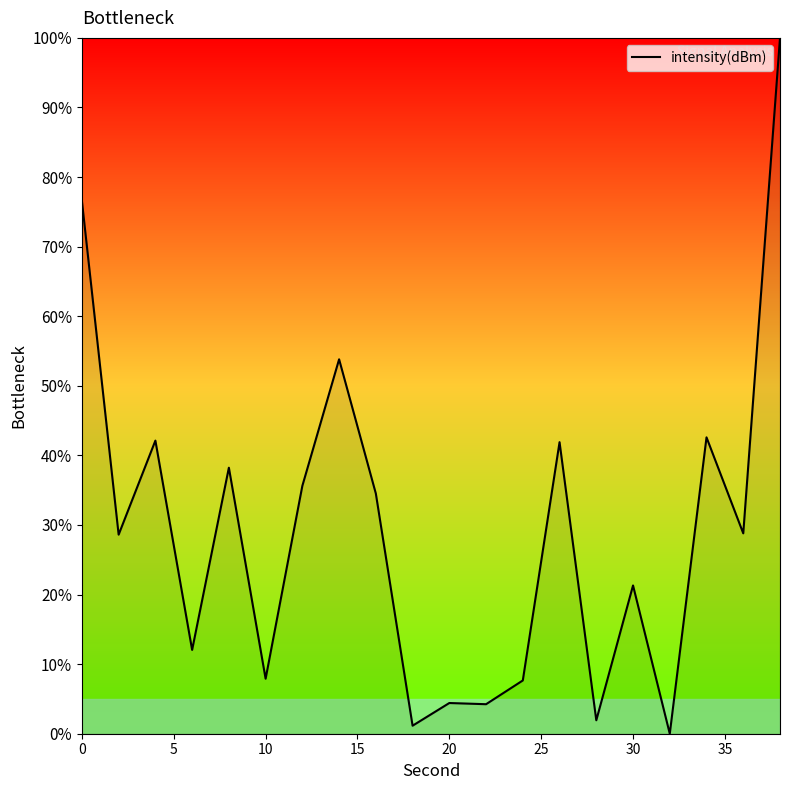

What is the maximum value shown in the chart?

100.0